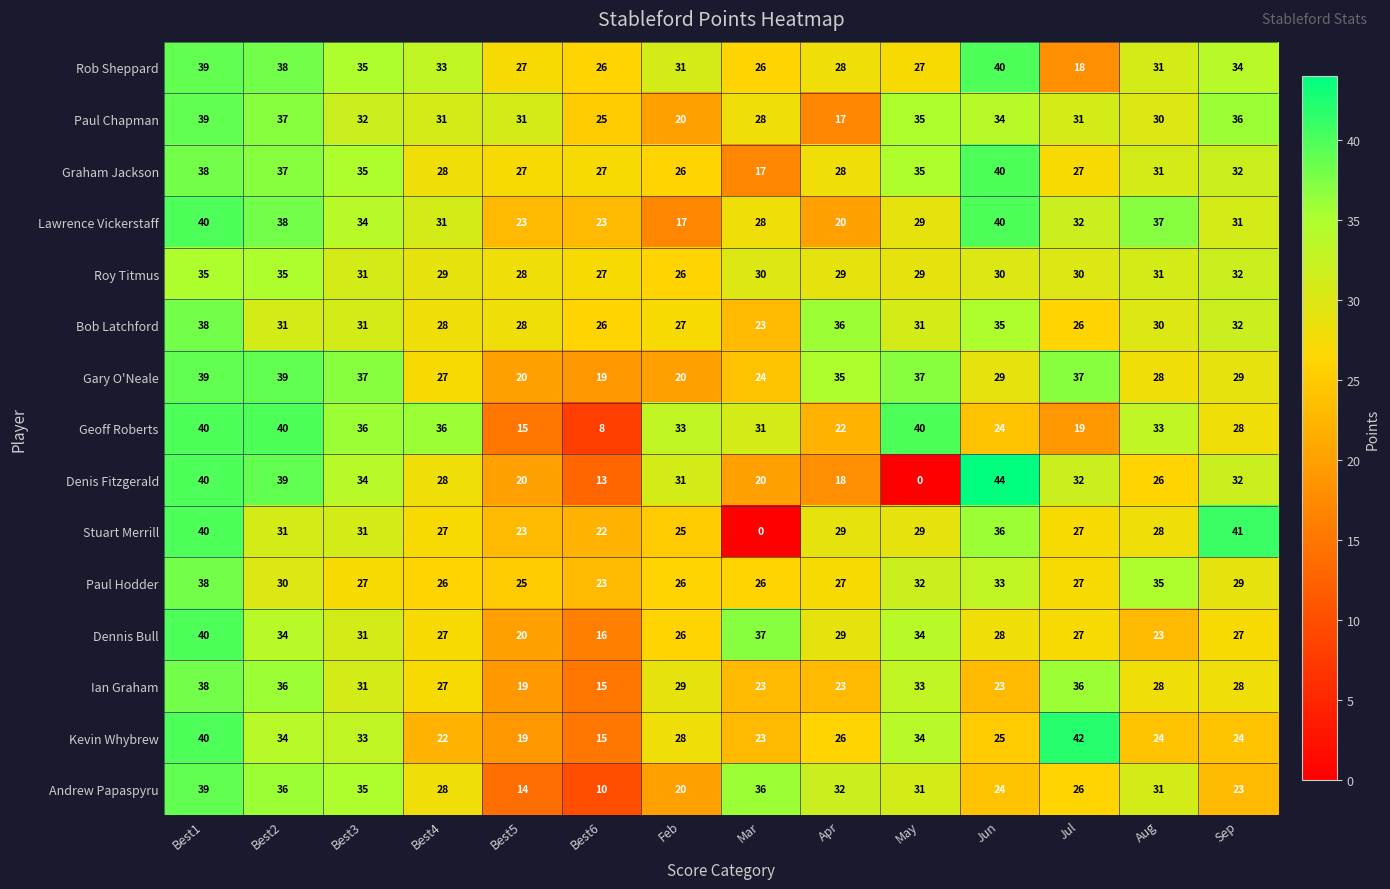

Count the number of data series in this chart.

15